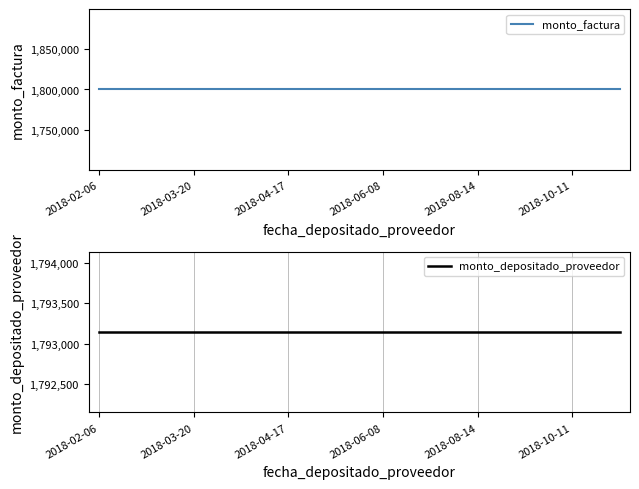

True or false: monto_depositado_proveedor and monto_factura cross at least once.

False